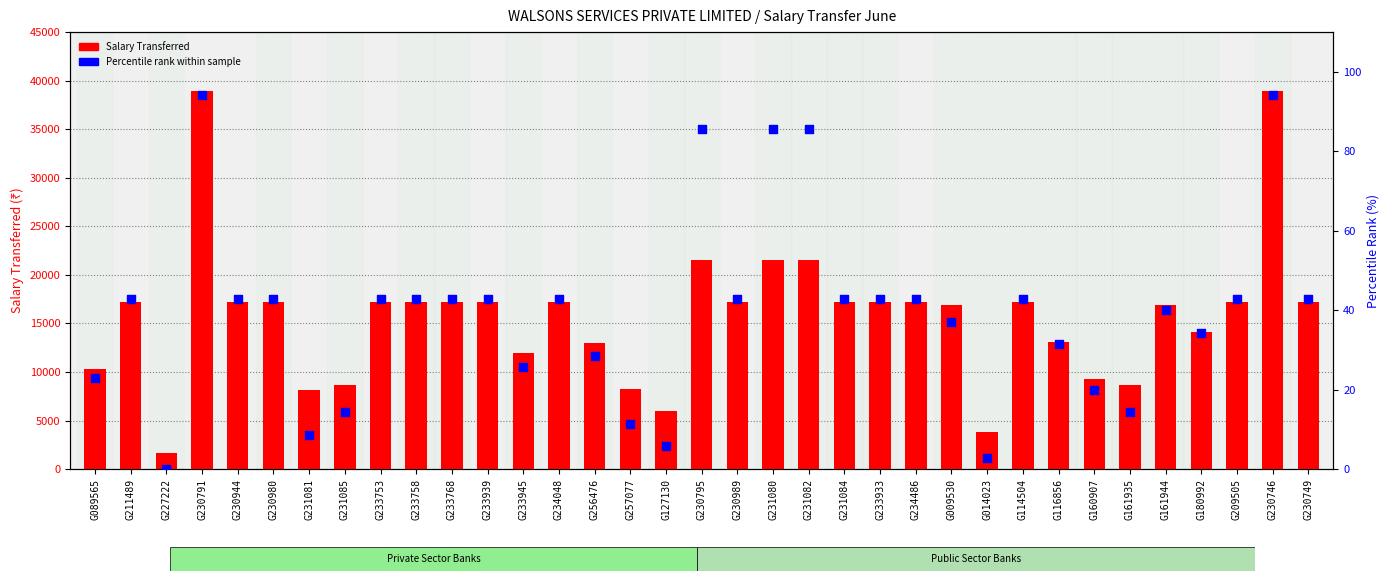

Which series reaches the maximum Y coordinate?

Salary Transferred